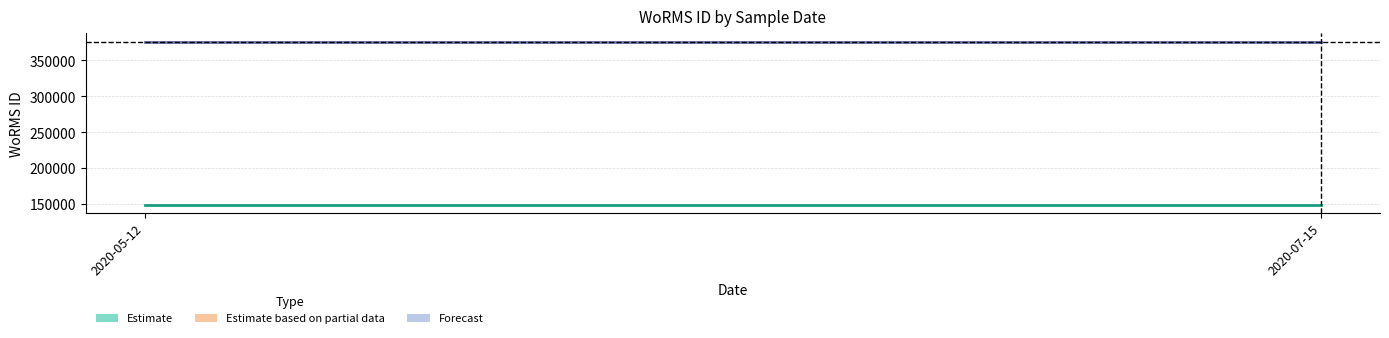

What is the label of the 1st point from the right?

2020-07-15